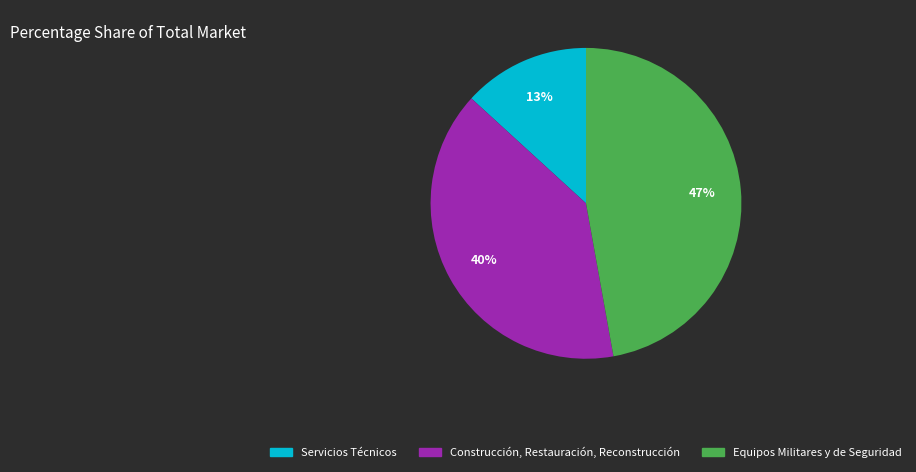

True or false: Construcción, Restauración, Reconstrucción accounts for 34% of the total.

False